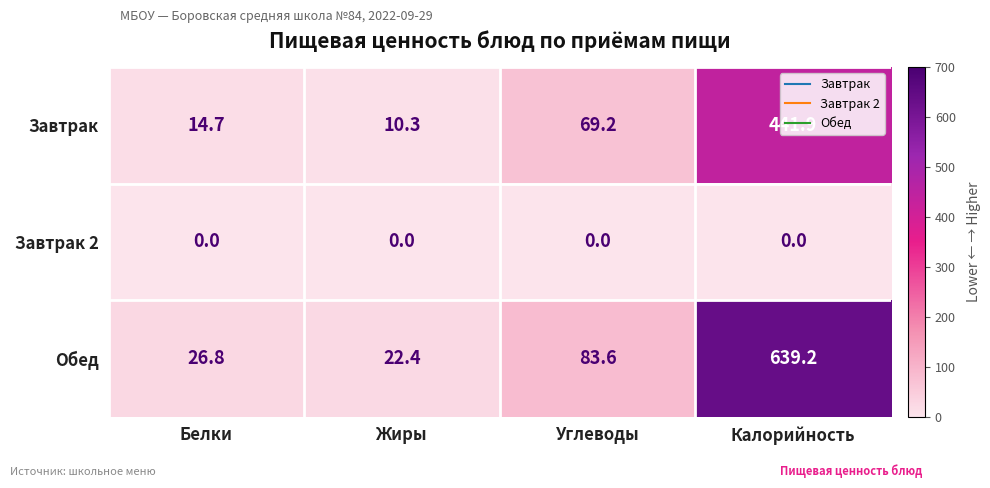

List the series in order of their overall mean, highest first.

Обед, Завтрак, Завтрак 2